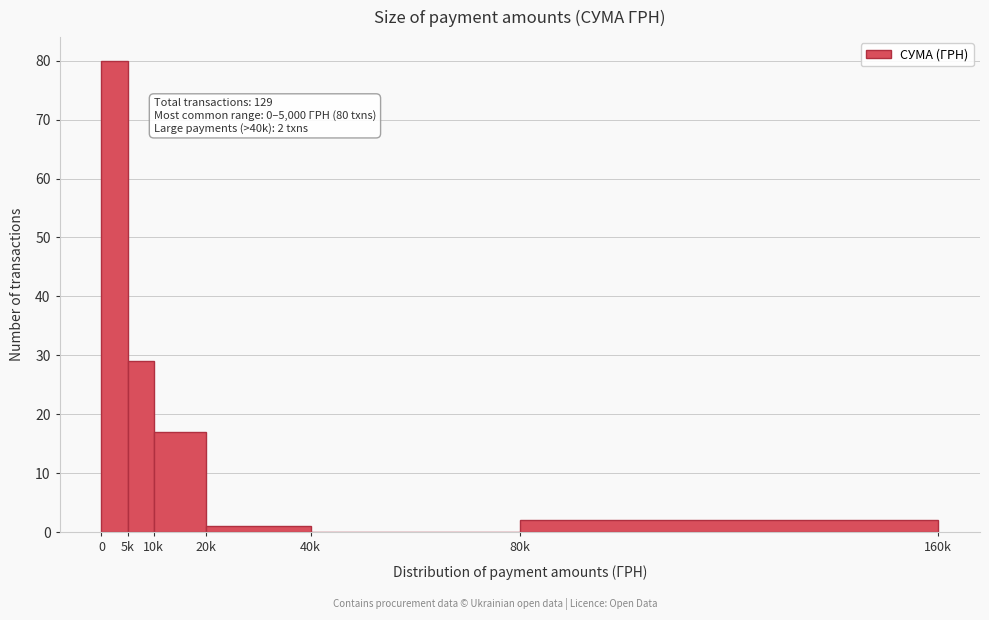

Reading left to right, what are all the values shown in this chart?

0=80	5k=29	10k=17	20k=1	40k=0	80k=2